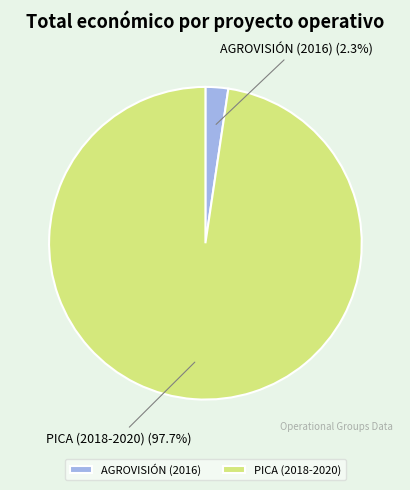

Rank the categories by value from highest to lowest.

PICA (2018-2020), AGROVISIÓN (2016)